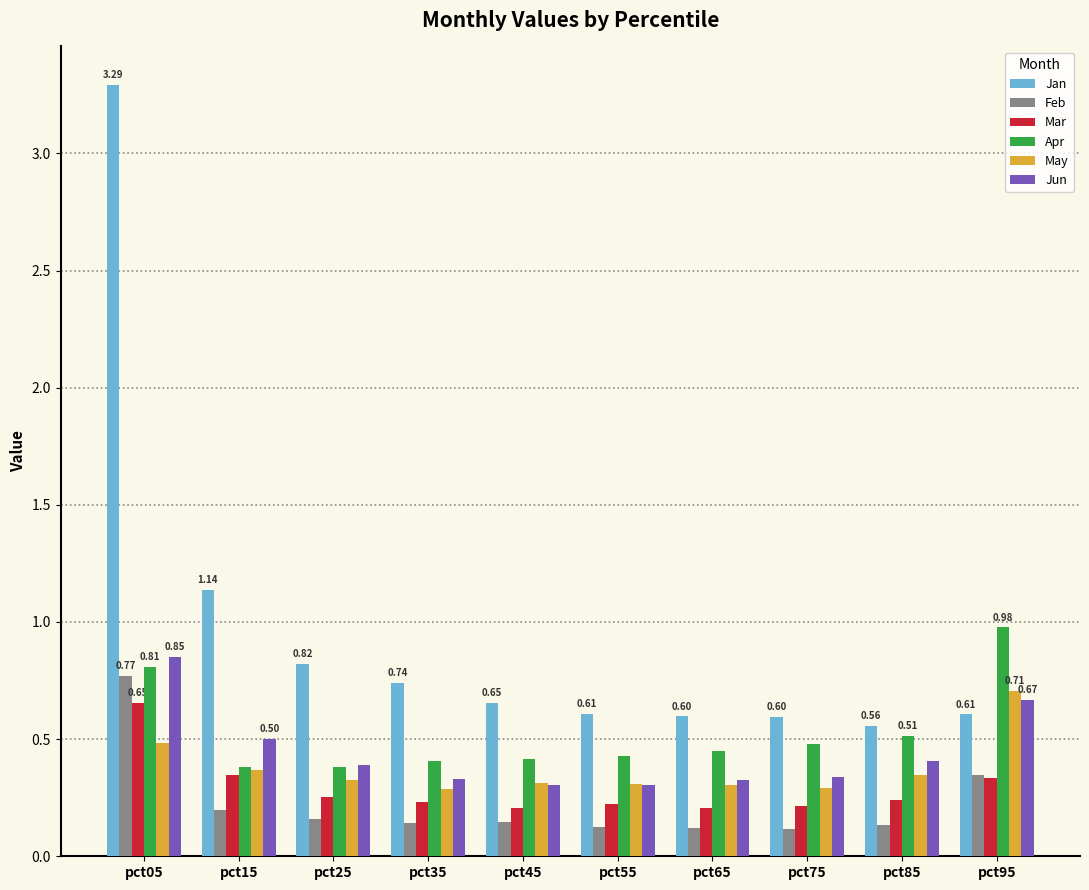

At which category does the chart reach its peak across all series?

pct05